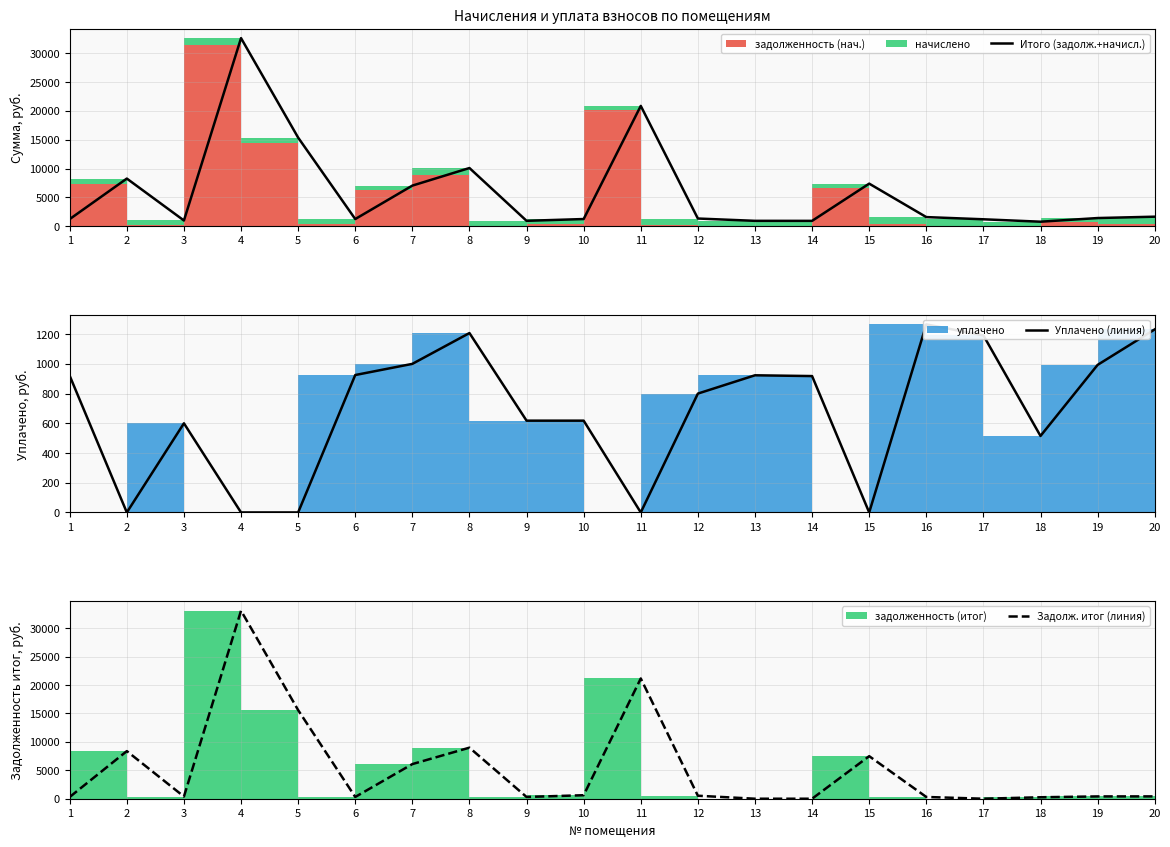

Is it true that Итого (задолж.+начисл.) equals 32615.8 at 4?

True